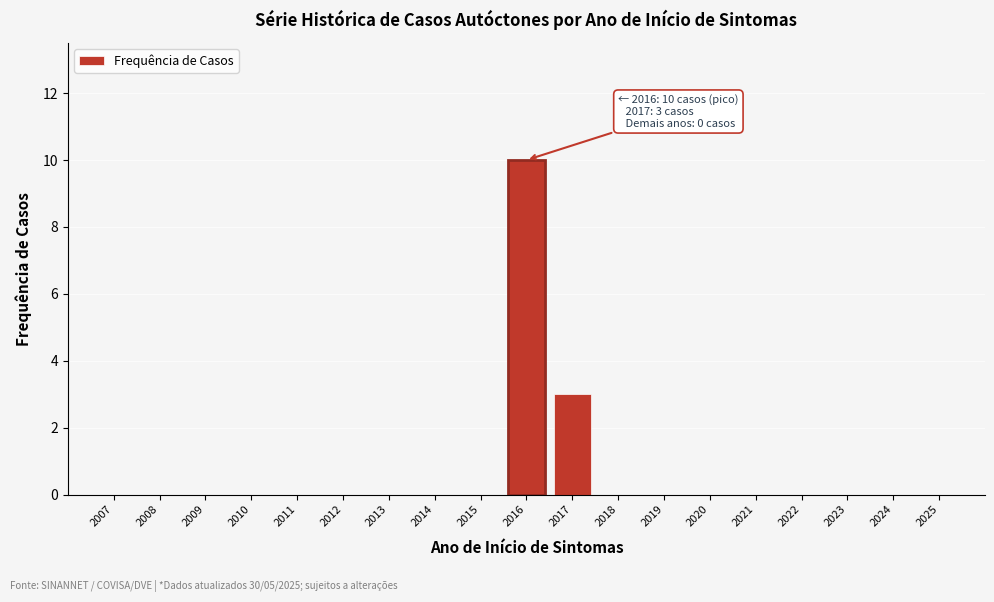

Reading left to right, transcribe all the data shown in this chart.

2007=0	2008=0	2009=0	2010=0	2011=0	2012=0	2013=0	2014=0	2015=0	2016=10	2017=3	2018=0	2019=0	2020=0	2021=0	2022=0	2023=0	2024=0	2025=0